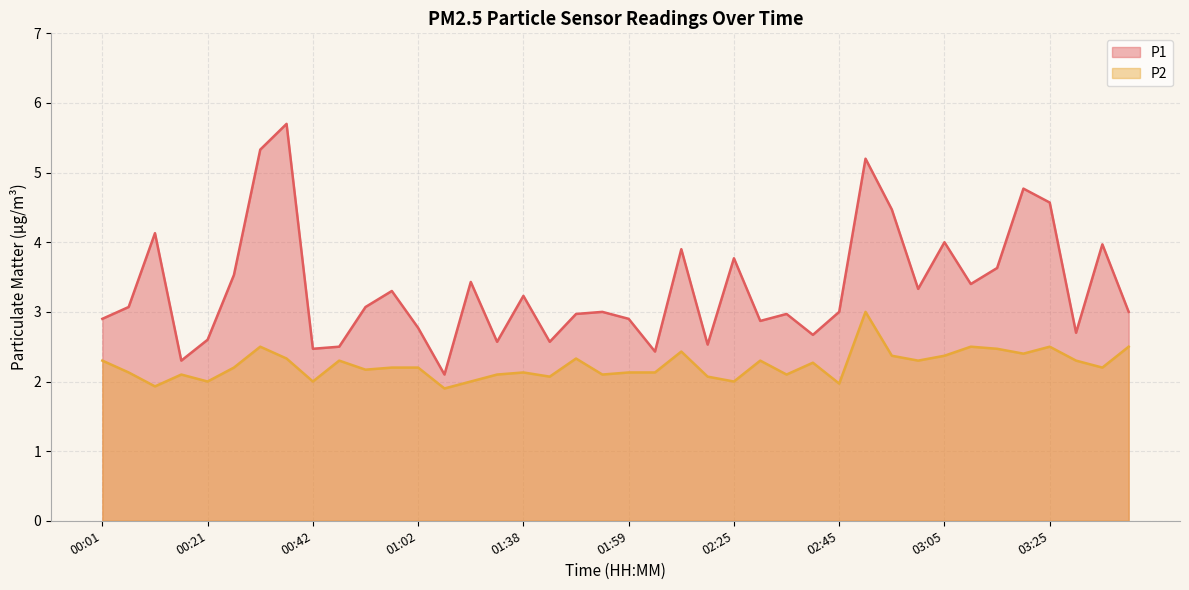

Rank the series by their average value, from lowest to highest.

P2, P1